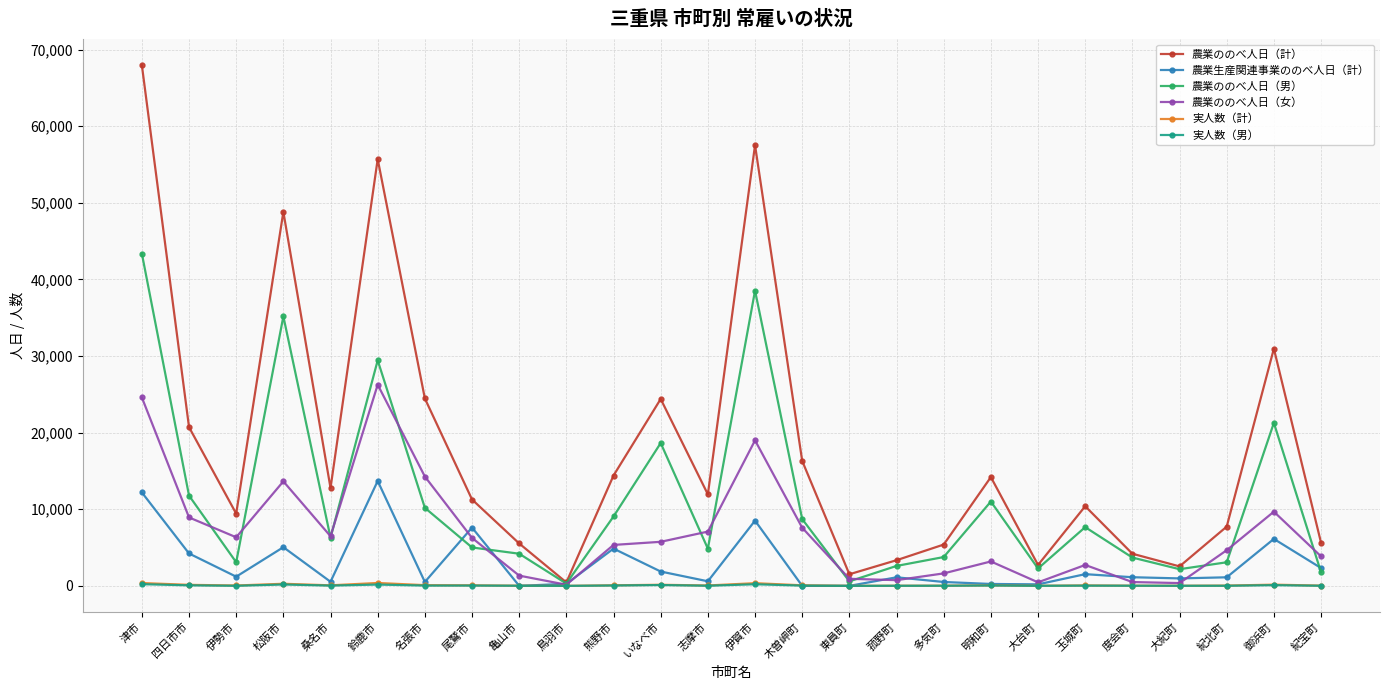

Is it true that 農業ののべ人日（男） equals 4198 at 亀山市?

True